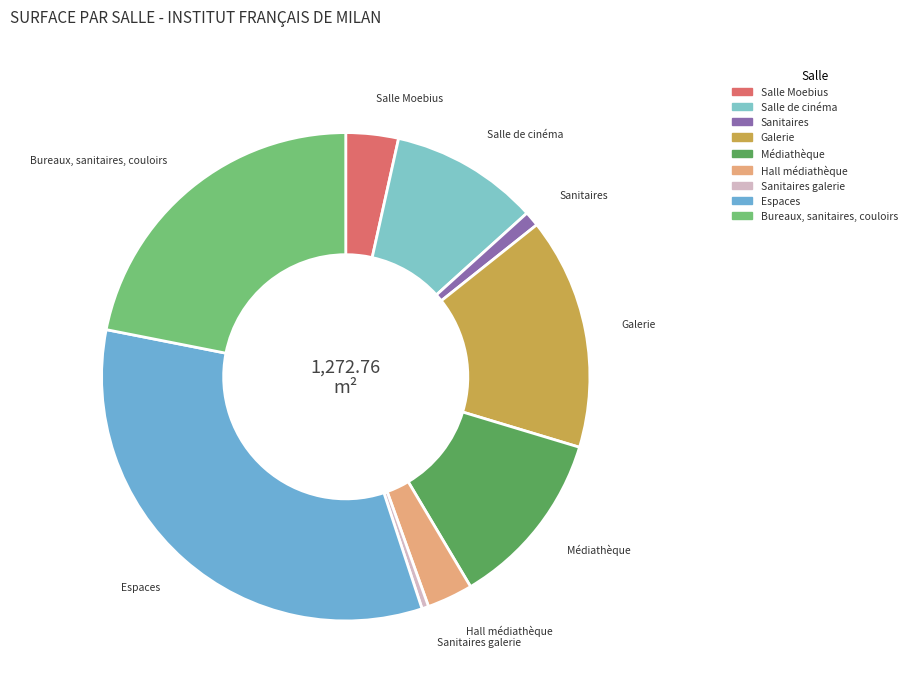

How many slices are in this pie chart?

9